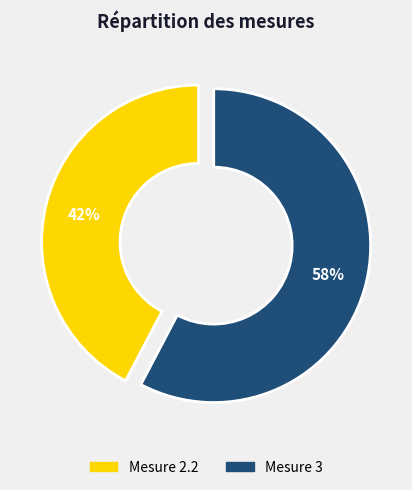

To the nearest percent, what is the average slice percentage?

50%